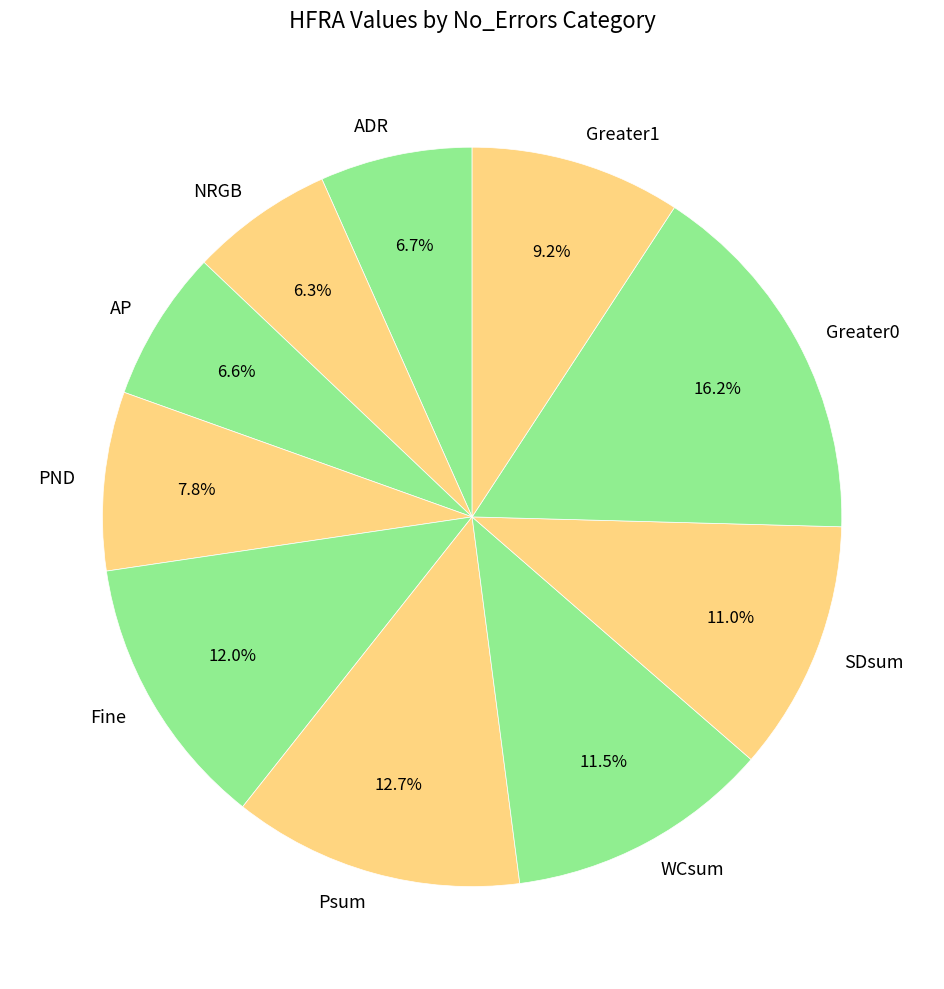

Which has a higher value, Greater0 or PND?

Greater0